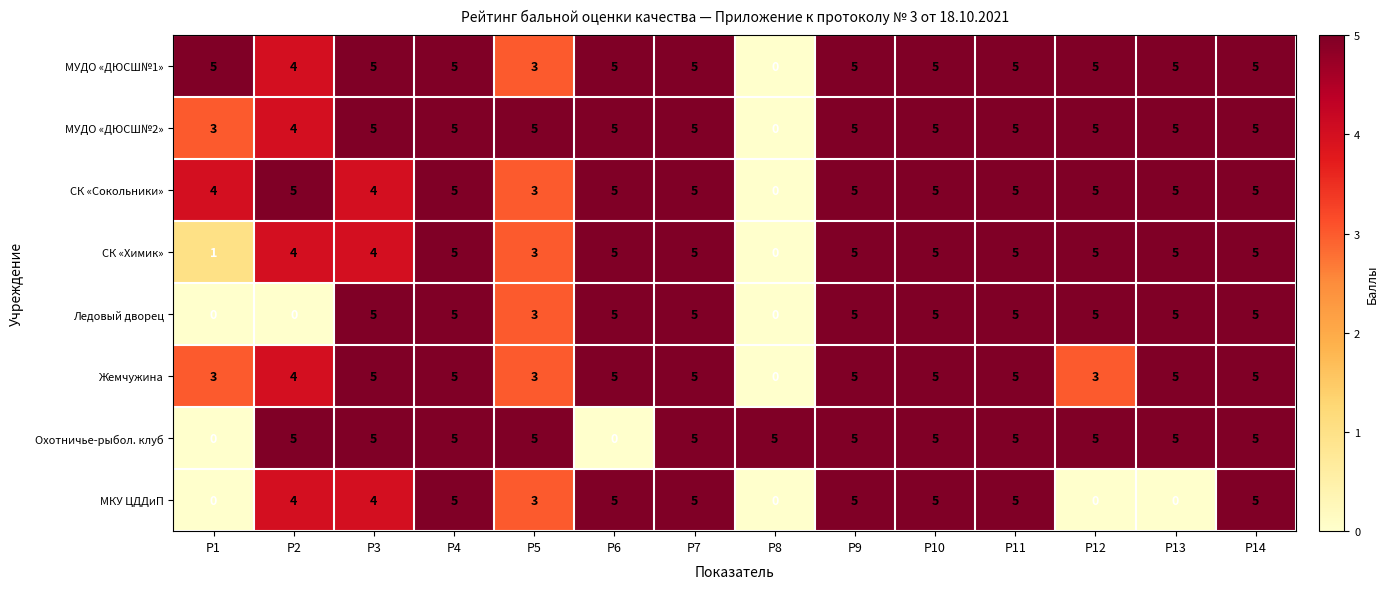

Is it true that МУДО «ДЮСШ№1» equals 5 at Р9?

True